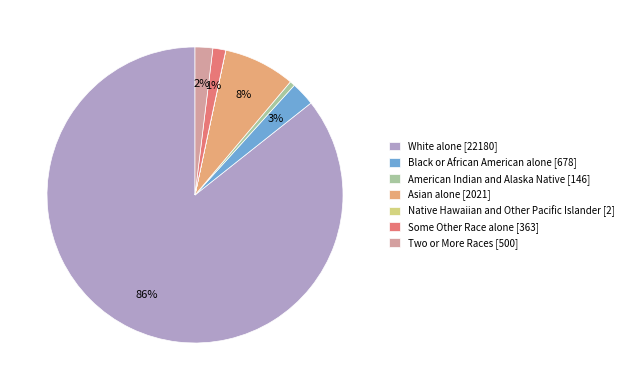

Which category accounts for the majority?

White alone